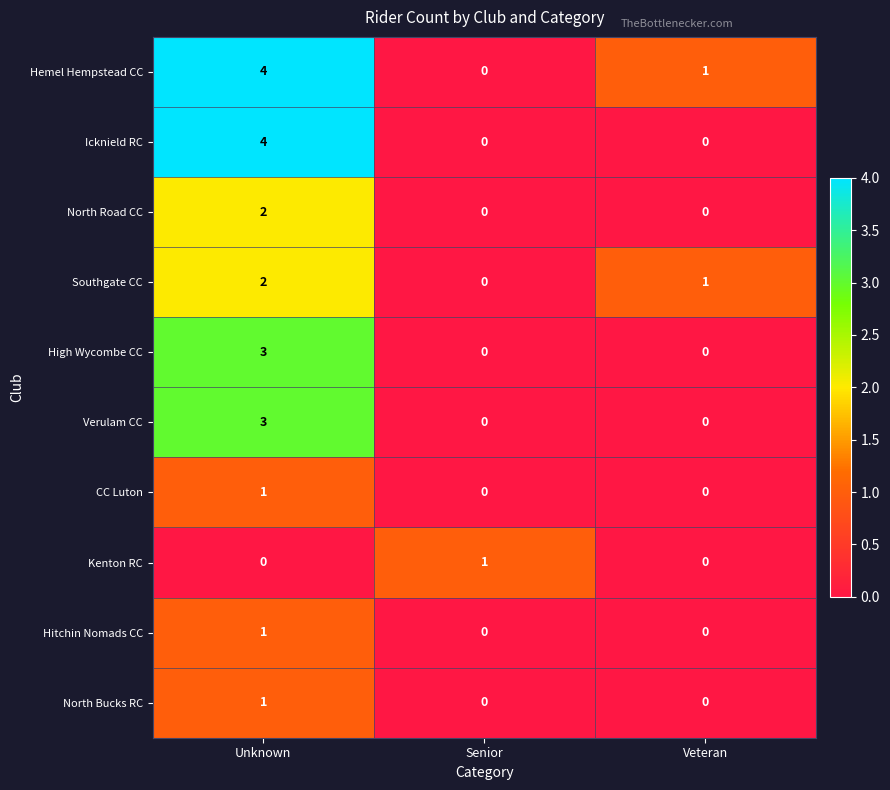

At which label does Hemel Hempstead CC first exceed 1?

Unknown